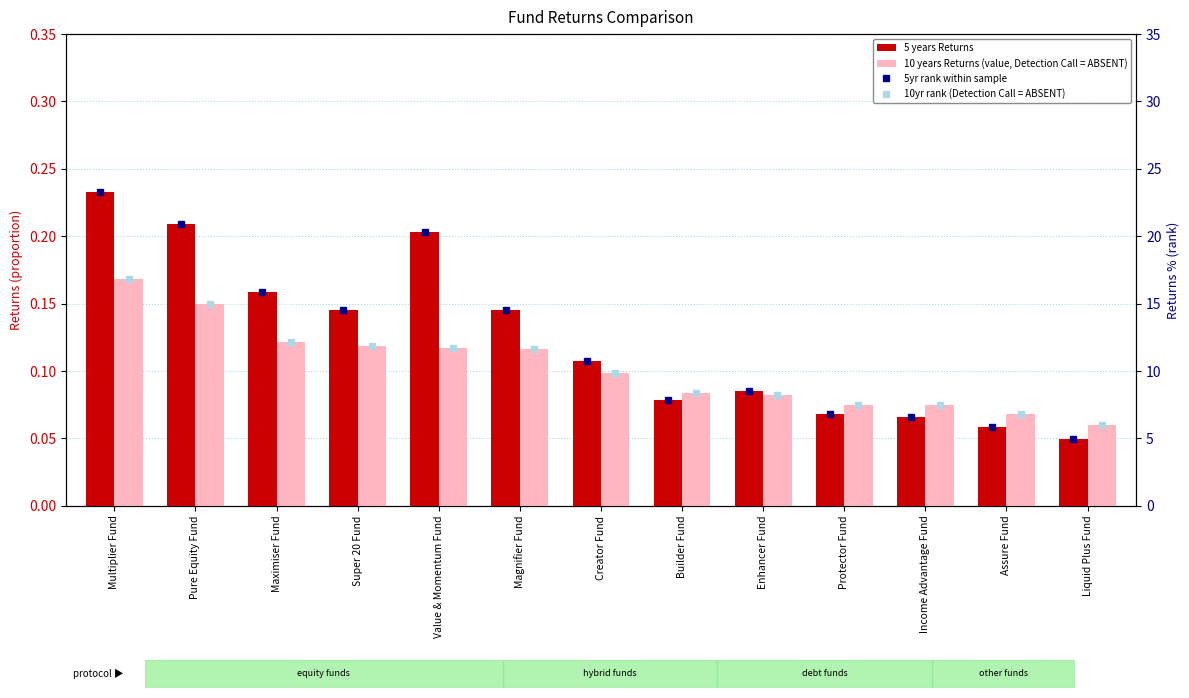

How many data points in 10yr rank (Detection Call = ABSENT) are less than 9?

6